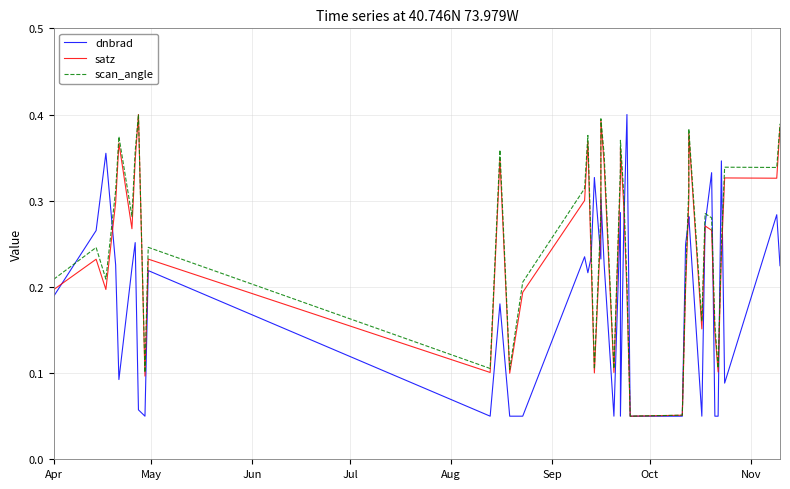

At how many categories does at least one series exceed 0?

40